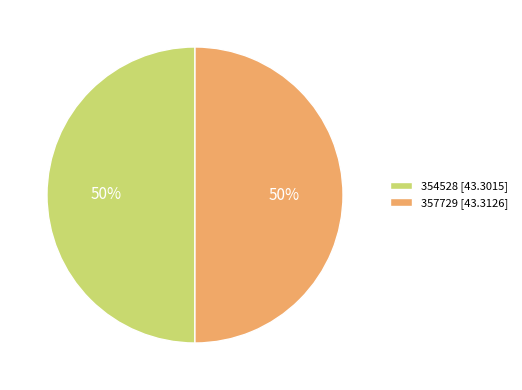

What is the ratio of the value at 357729 to the value at 354528?

1.0